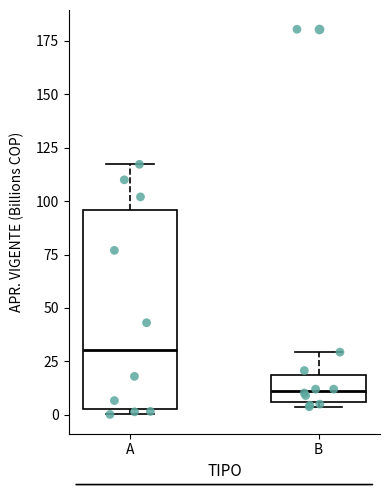

Which box has the highest median line?

A